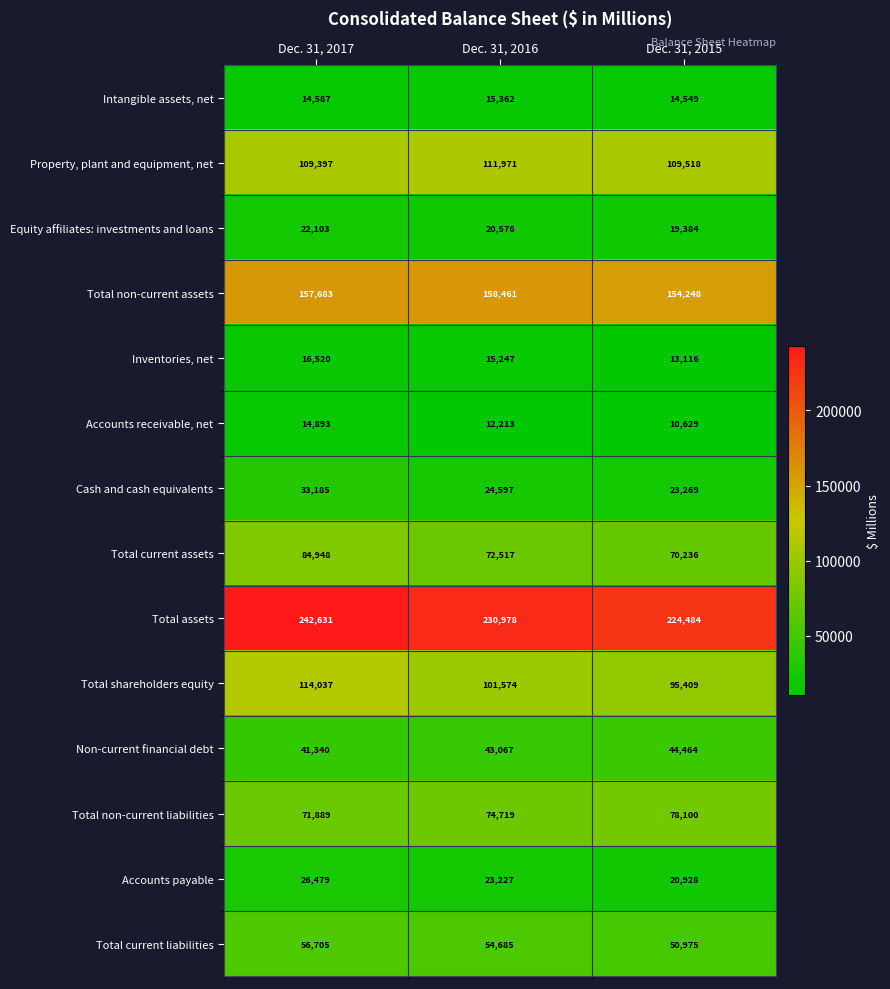

Count the number of categories in the chart.

3